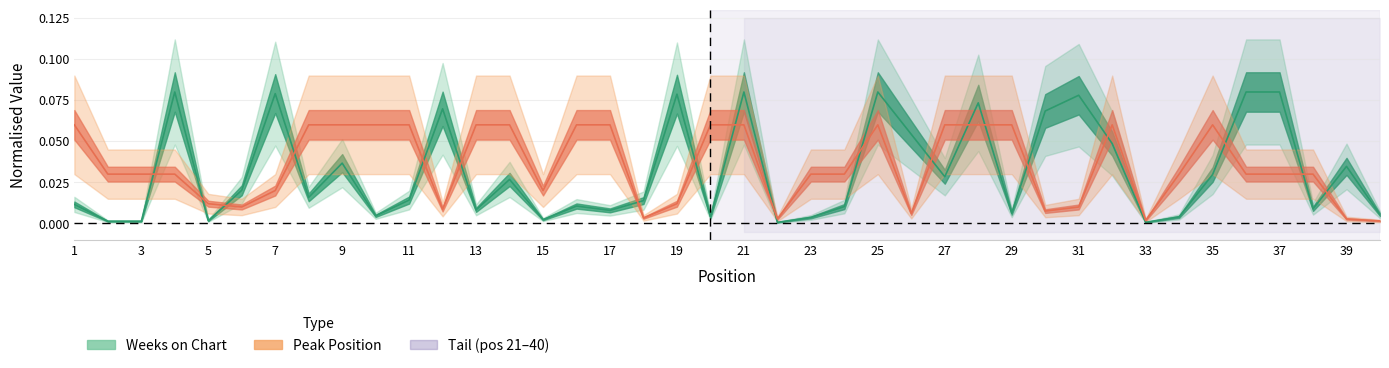

List the labels in order of value, largest first.

4, 21, 25, 36, 37, 7, 19, 31, 28, 12, 30, 26, 32, 9, 39, 35, 27, 14, 6, 8, 11, 18, 1, 16, 24, 38, 13, 17, 29, 40, 10, 20, 34, 23, 15, 5, 2, 3, 22, 33